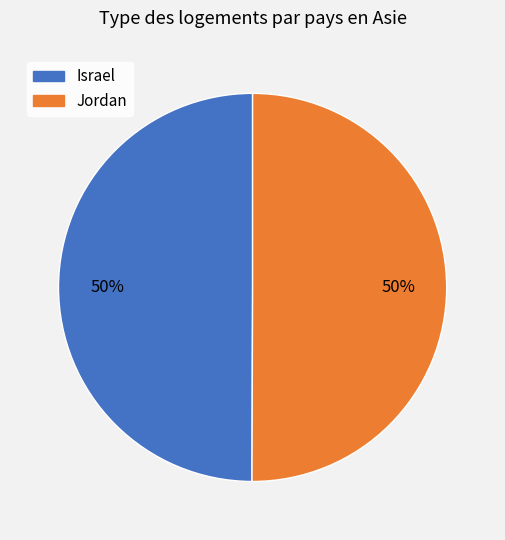

To the nearest percent, what is the combined percentage of Israel and Jordan?

100%